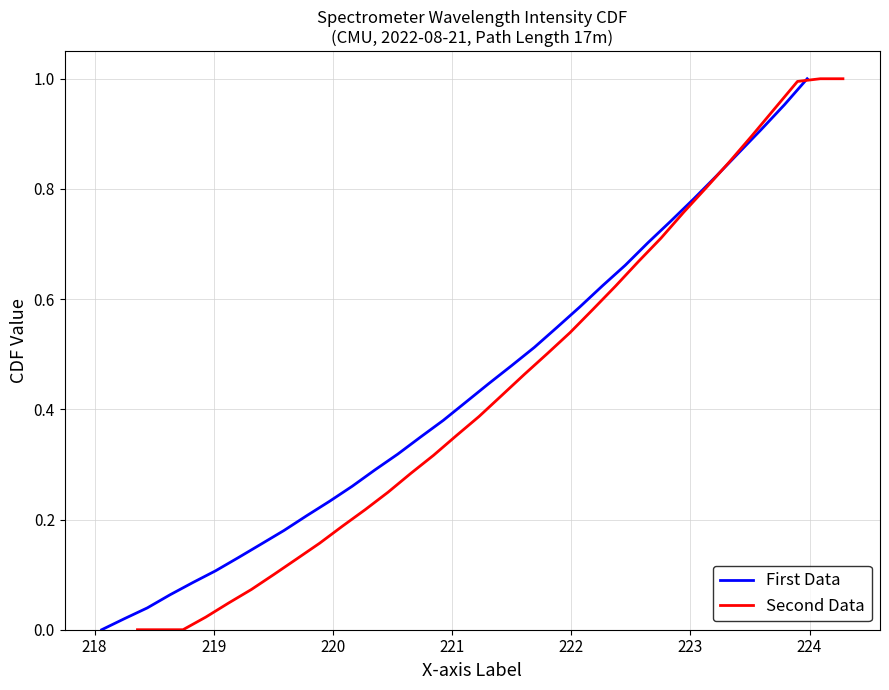

Does the chart have visible grid lines?

Yes